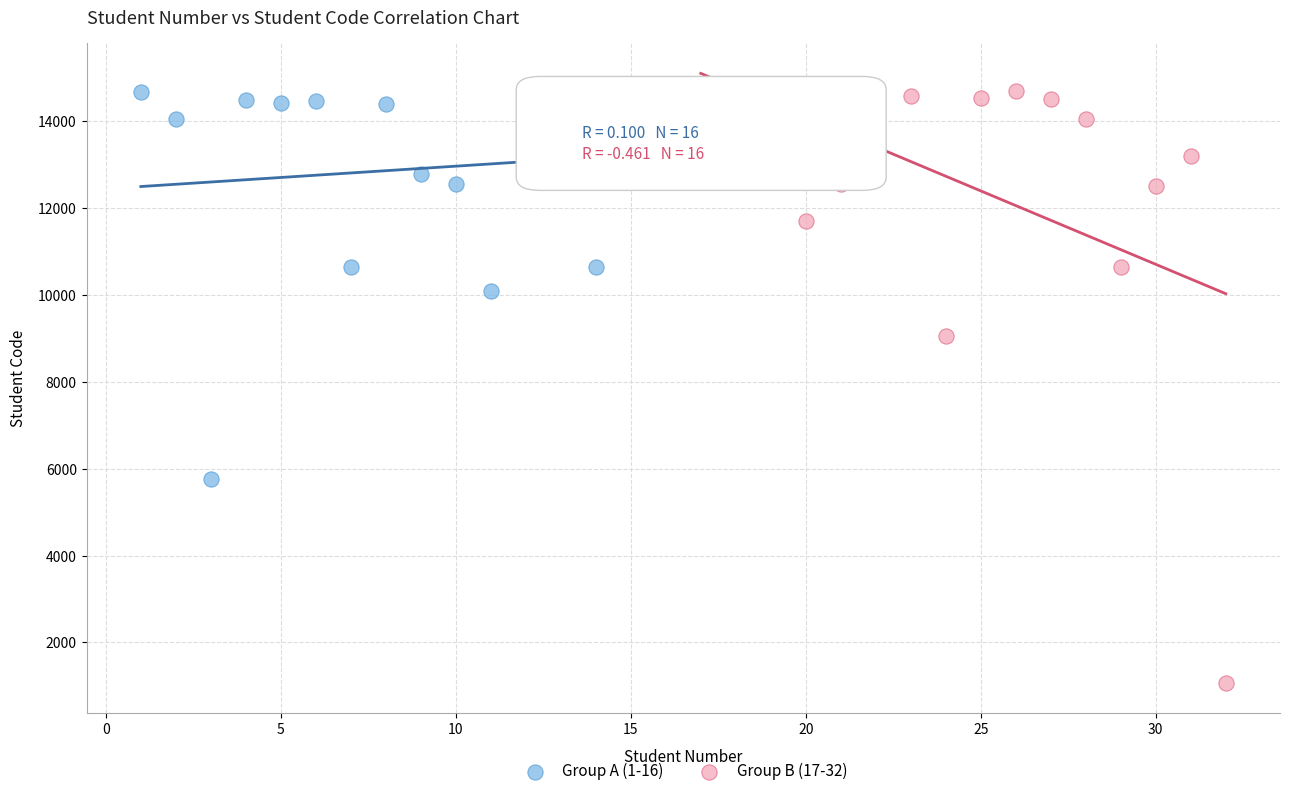

Which series has the widest spread of Y values?

Group B (17-32)